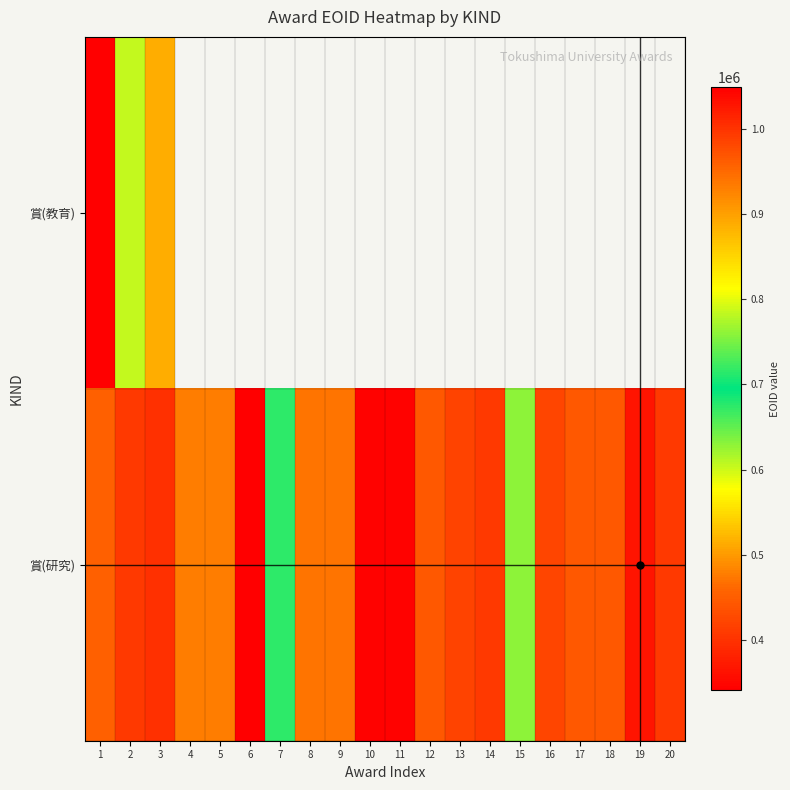

True or false: 賞(研究) has a value of 180653.8 at 14.

False